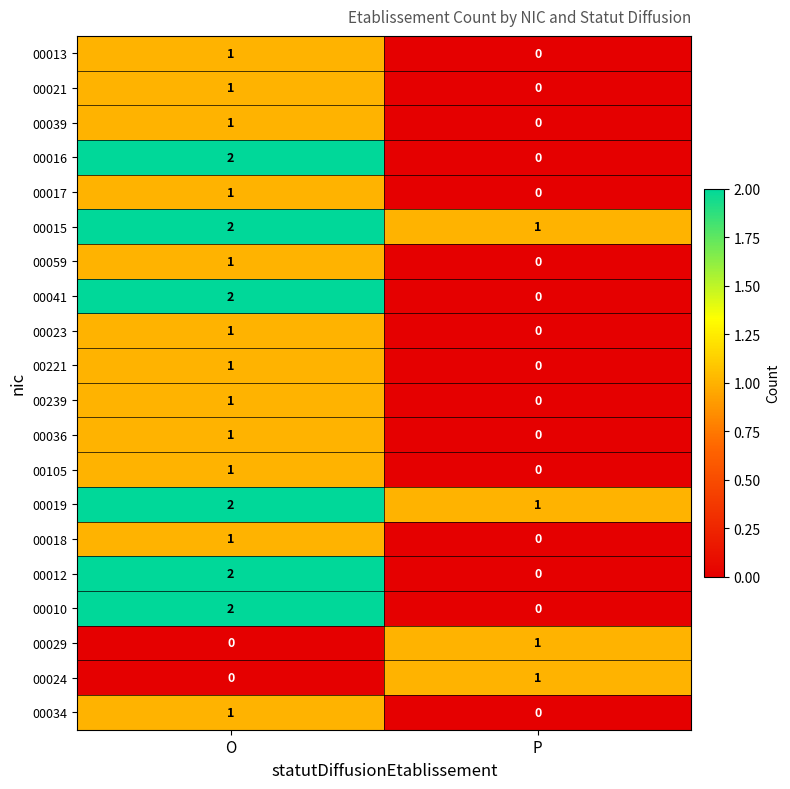

Is it true that 00012 equals 2 at O?

True